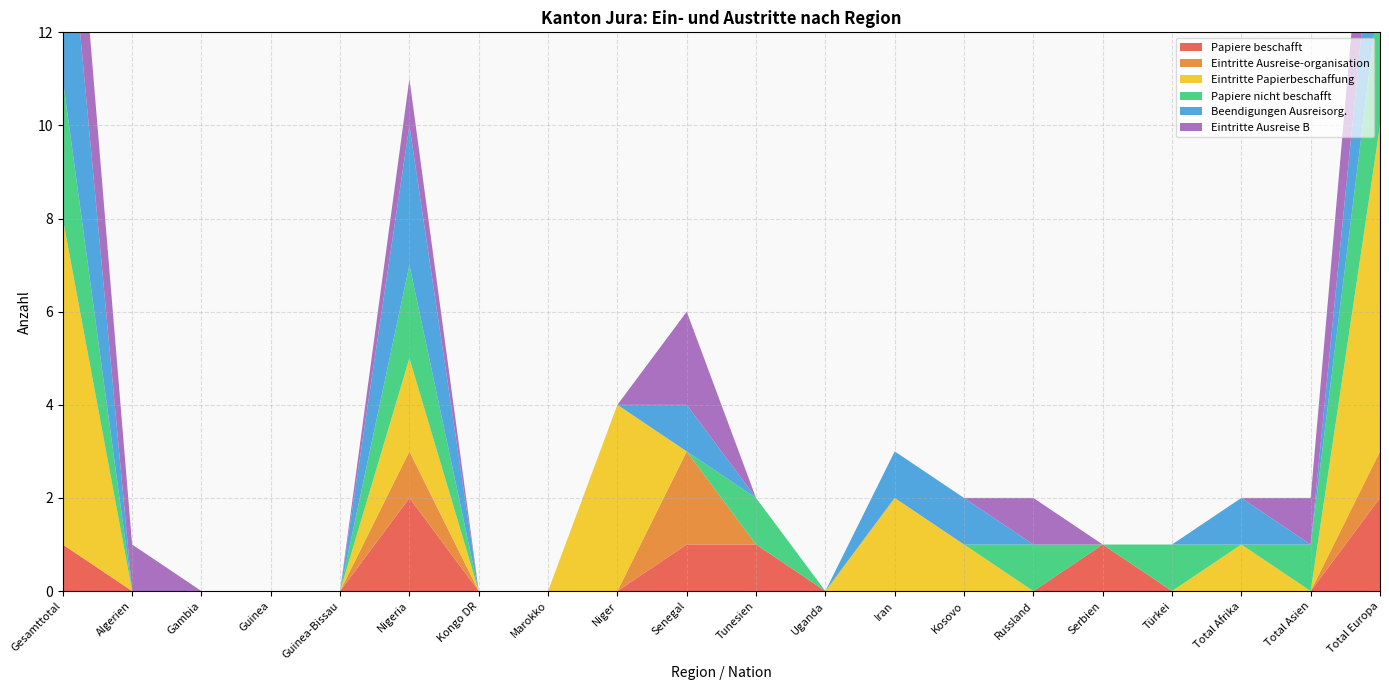

Reading left to right, what are all the values shown in this chart?

Papiere beschafft: 1	0	0	0	0	2	0	0	0	1	1	0	0	0	0	1	0	0	0	2
Eintritte Ausreise-organisation: 0	0	0	0	0	1	0	0	0	2	0	0	0	0	0	0	0	0	0	1
Eintritte Papierbeschaffung: 7	0	0	0	0	2	0	0	4	0	0	0	2	1	0	0	0	1	0	7
Papiere nicht beschafft: 3	0	0	0	0	2	0	0	0	0	1	0	0	0	1	0	1	0	1	3
Beendigungen Ausreisorg.: 5	0	0	0	0	3	0	0	0	1	0	0	1	1	0	0	0	1	0	3
Eintritte Ausreise B: 3	1	0	0	0	1	0	0	0	2	0	0	0	0	1	0	0	0	1	3